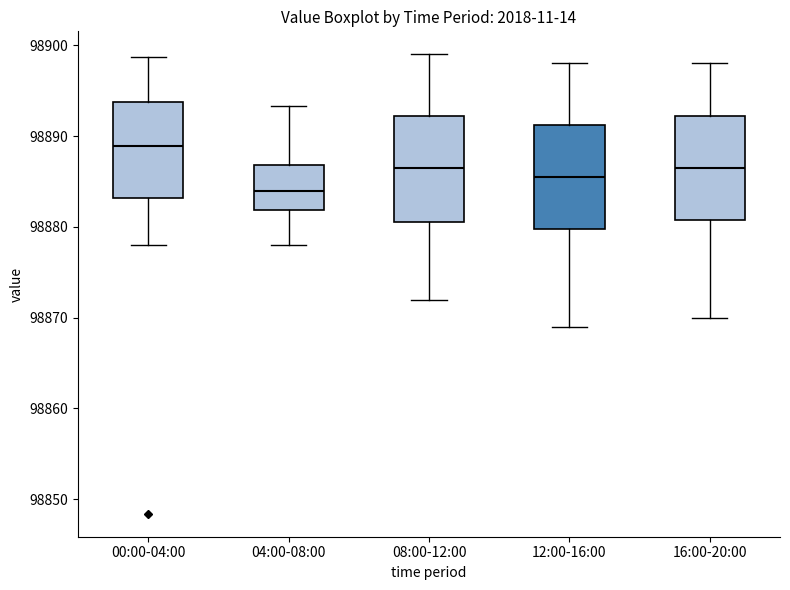

Which box has the highest median line?

00:00-04:00